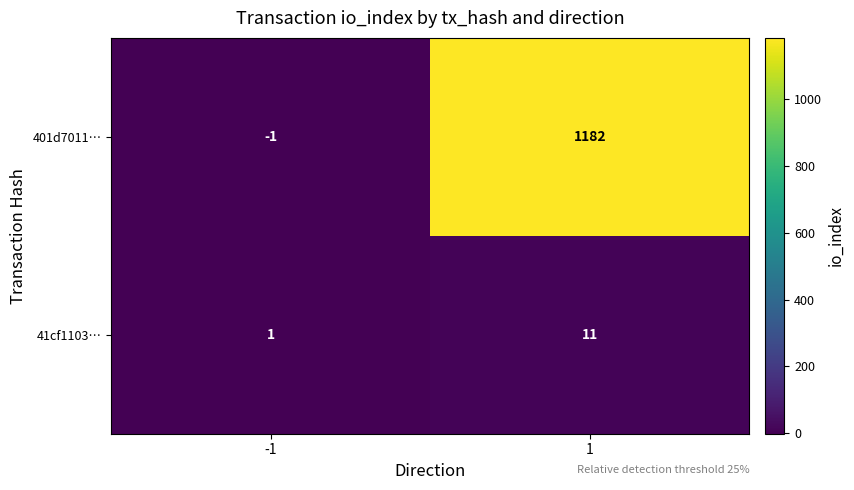

Read the 41cf1103… value at 1.

11